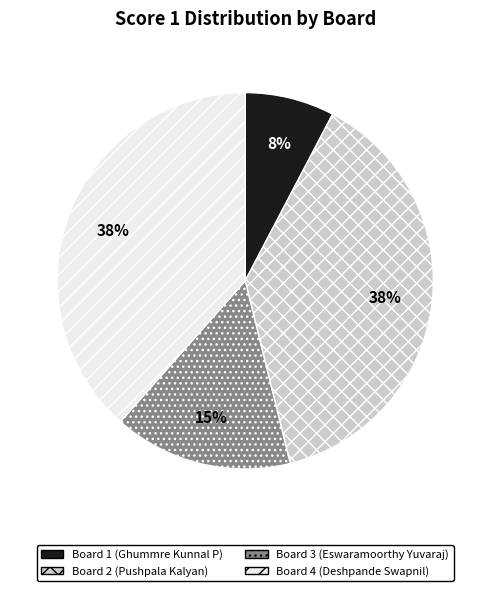

Which slice is the smallest?

Board 1 (Ghummre Kunnal P)